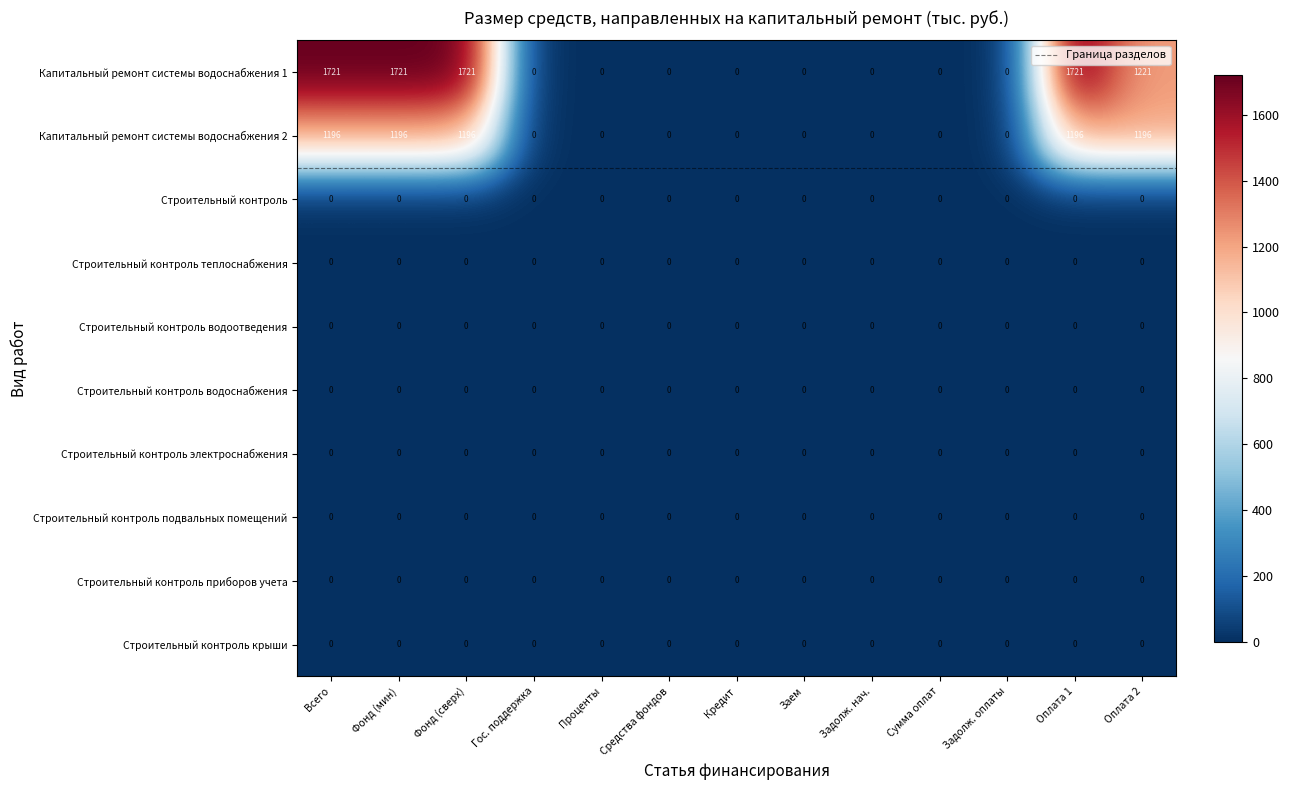

What is the difference between the second highest and minimum values in the Капитальный ремонт системы водоснабжения 2 series?

1196